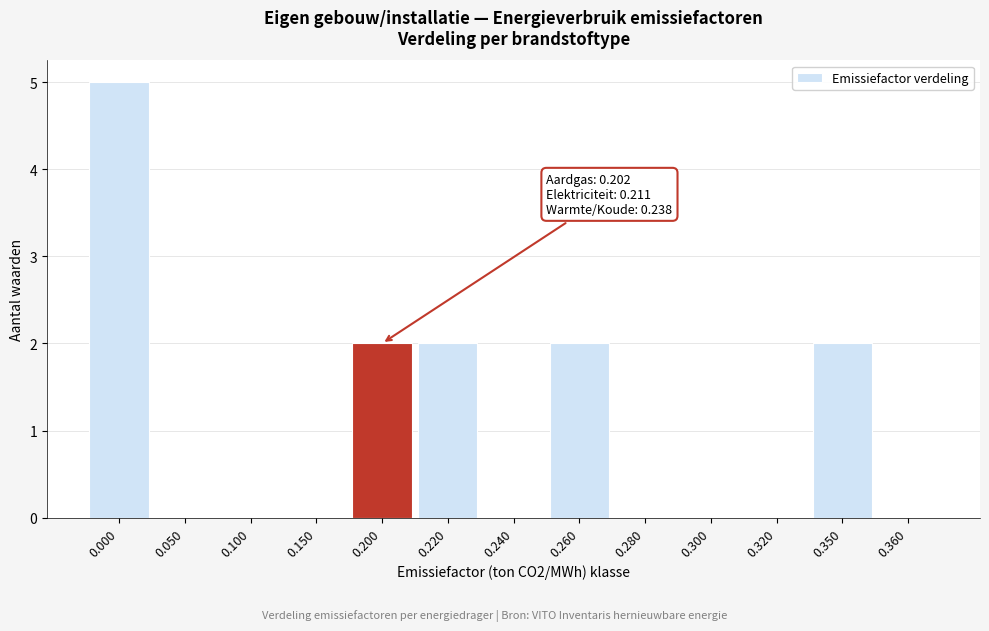

Reading left to right, transcribe all the data shown in this chart.

0.000=5	0.050=0	0.100=0	0.150=0	0.200=2	0.220=2	0.240=0	0.260=2	0.280=0	0.300=0	0.320=0	0.350=2	0.360=0